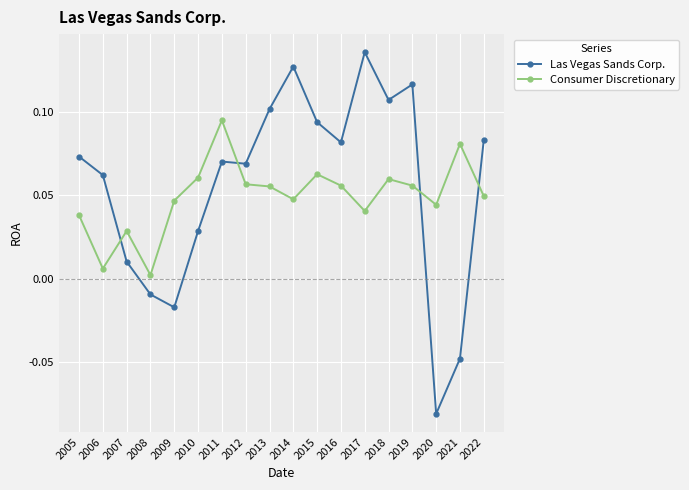

How many distinct data groups are displayed?

2